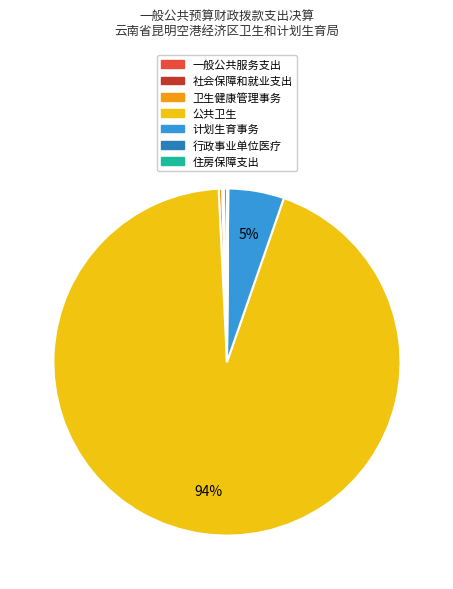

Which category accounts for the majority?

公共卫生